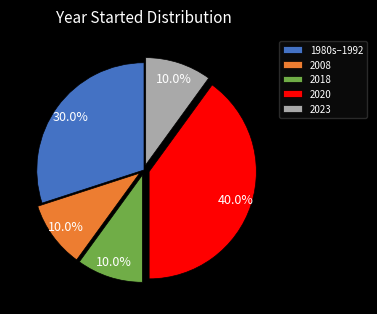

Which category has the biggest portion of the pie?

2020